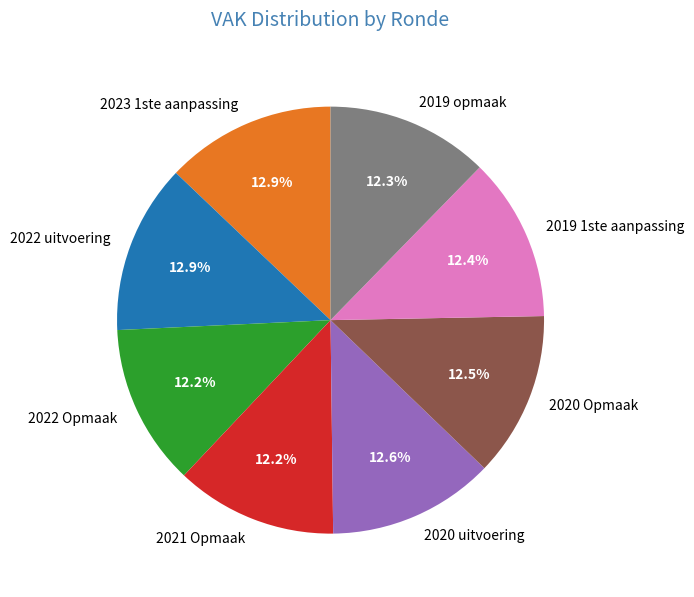

Is 2021 Opmaak the majority of the pie?

No